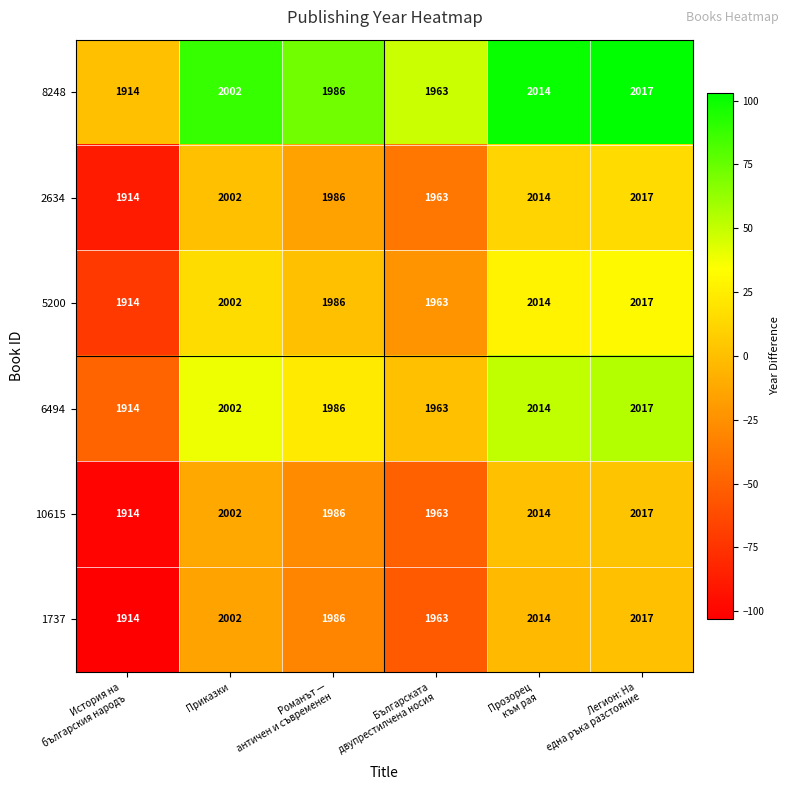

How many data points in 2634 are less than 2002?

3